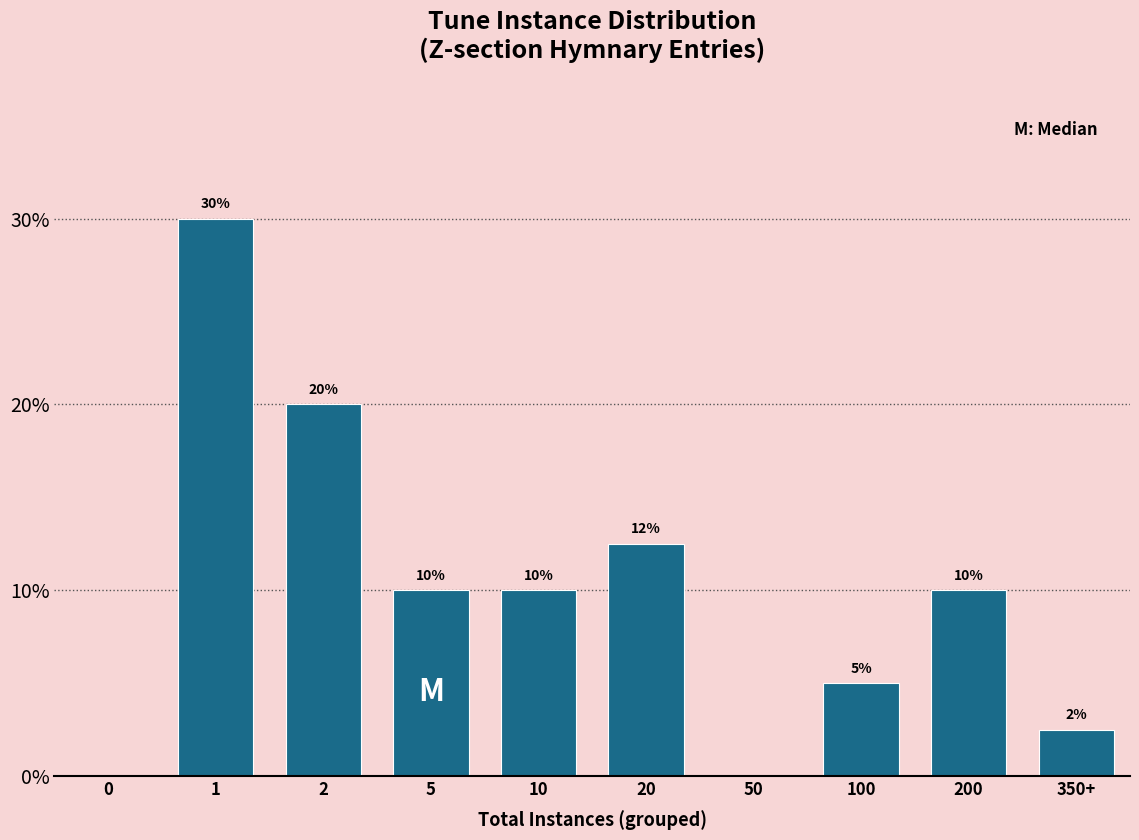

At which label is the value closest to 15?

20